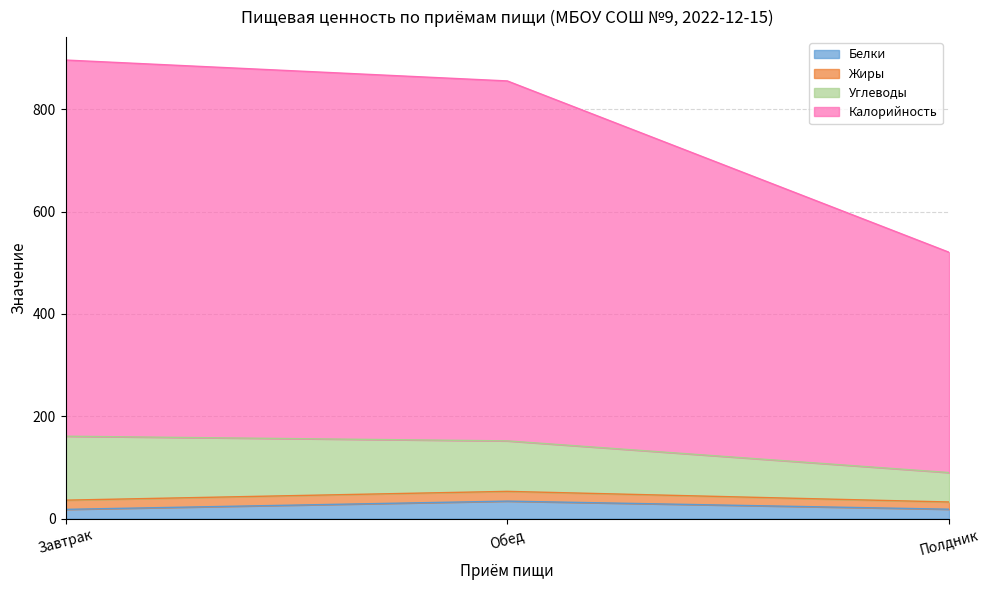

What is the sum of all Белки values?

70.5